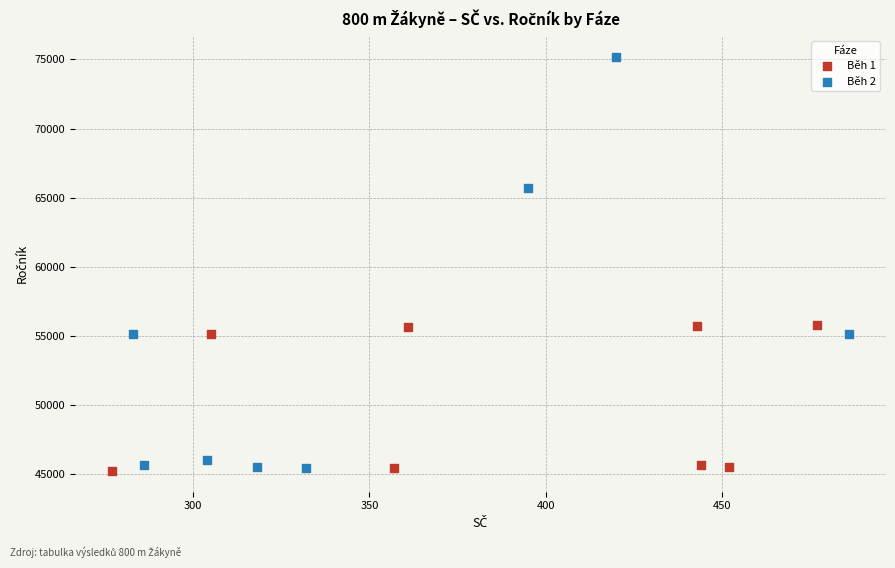

Which series contains the highest Y value?

Běh 2